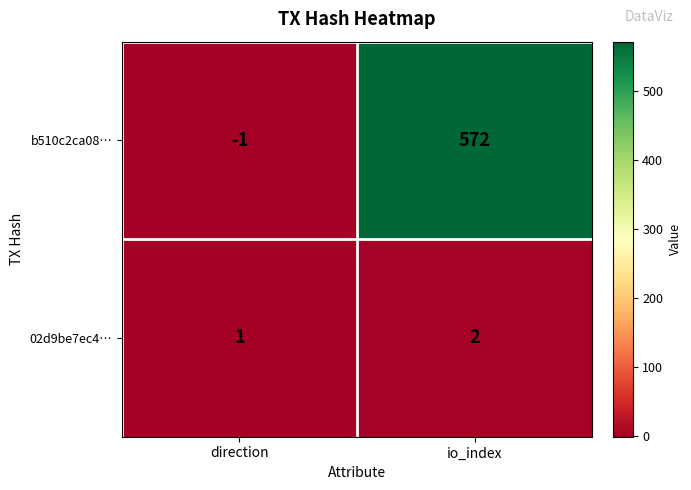

Reading left to right, list all the values displayed in this chart.

b510c2ca08…: -1	572
02d9be7ec4…: 1	2